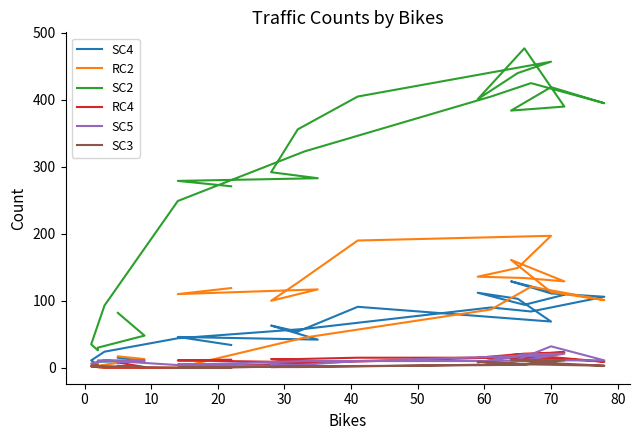

How many distinct data groups are displayed?

6